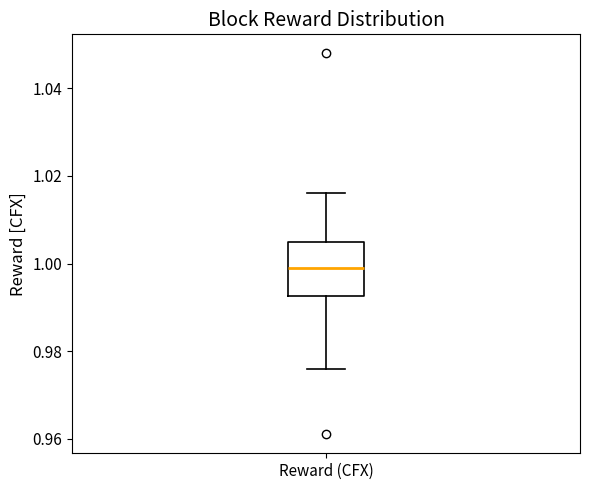

Transcribe this box plot: give where the median line is, the range the box spans, and where the two whiskers end, as read against the y-axis. The values are not printed on the chart, so give them approximately, as read against the axis.

median 1.000, box 0.992 to 1.006, whiskers 0.976 to 1.016